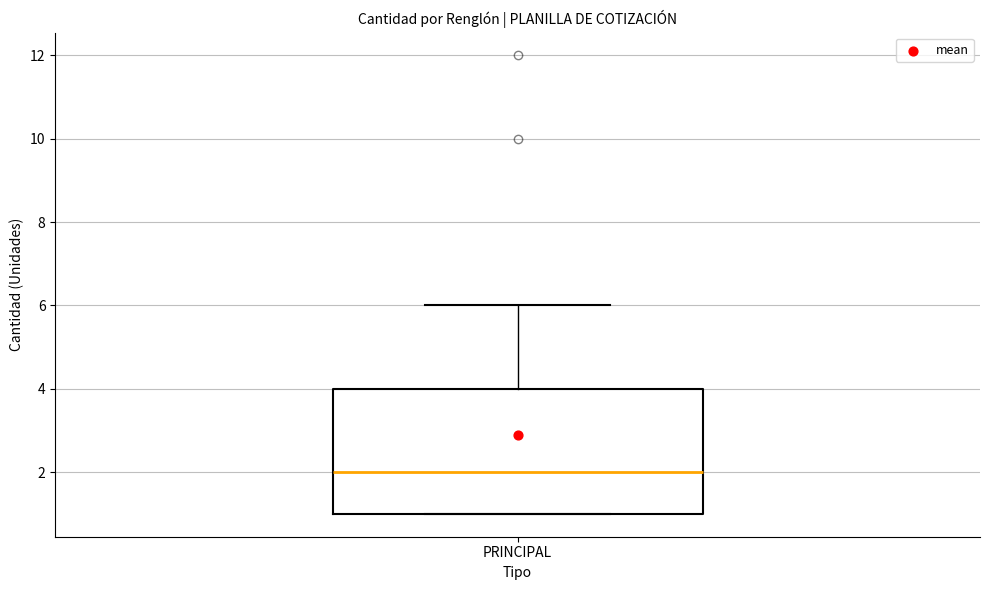

Read this box plot against the y-axis: the position of the median line, the range covered by the box, and the ends of both whiskers. The values are not printed on the chart, so give them approximately, as read against the axis.

median 2, box 1 to 4, whiskers 1 to 6